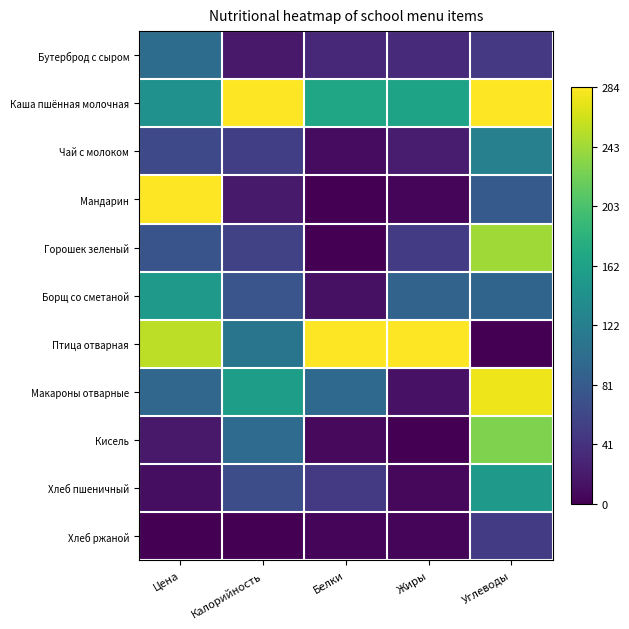

Reading right to left, transcribe all the data shown in this chart.

Бутерброд с сыром: Углеводы=0.2	Жиры=0.1	Белки=0.1	Калорийность=0.1	Цена=0.4
Каша пшённая молочная: Углеводы=1.0	Жиры=0.6	Белки=0.6	Калорийность=1.0	Цена=0.5
Чай с молоком: Углеводы=0.4	Жиры=0.1	Белки=0.0	Калорийность=0.2	Цена=0.2
Мандарин: Углеводы=0.3	Жиры=0.0	Белки=0.0	Калорийность=0.1	Цена=1.0
Горошек зеленый: Углеводы=0.9	Жиры=0.2	Белки=0.0	Калорийность=0.2	Цена=0.3
Борщ со сметаной: Углеводы=0.3	Жиры=0.3	Белки=0.0	Калорийность=0.3	Цена=0.5
Птица отварная: Углеводы=0.0	Жиры=1.0	Белки=1.0	Калорийность=0.4	Цена=0.9
Макароны отварные: Углеводы=1.0	Жиры=0.0	Белки=0.3	Калорийность=0.6	Цена=0.3
Кисель: Углеводы=0.8	Жиры=0.0	Белки=0.0	Калорийность=0.4	Цена=0.1
Хлеб пшеничный: Углеводы=0.5	Жиры=0.0	Белки=0.2	Калорийность=0.2	Цена=0.0
Хлеб ржаной: Углеводы=0.2	Жиры=0.0	Белки=0.0	Калорийность=0.0	Цена=0.0